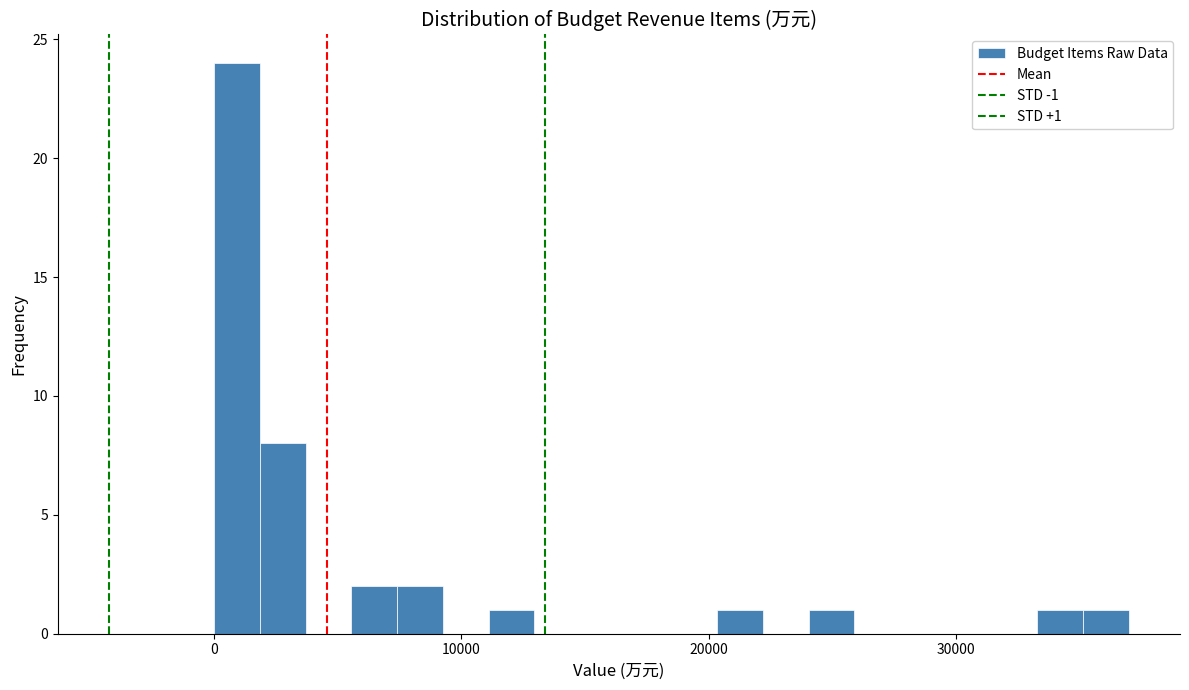

Read against the x-axis, roughly where is the centre of the tallest bar?

1000